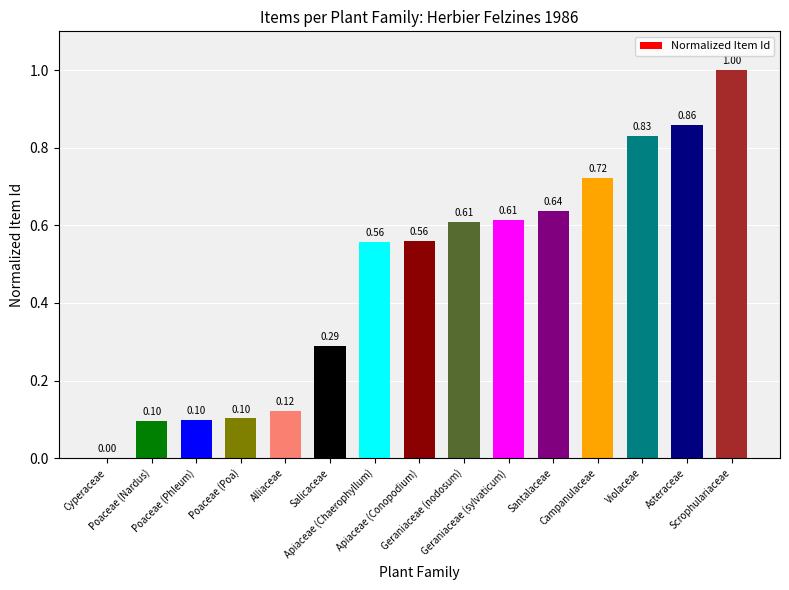

What is the sum of all values?

7.1